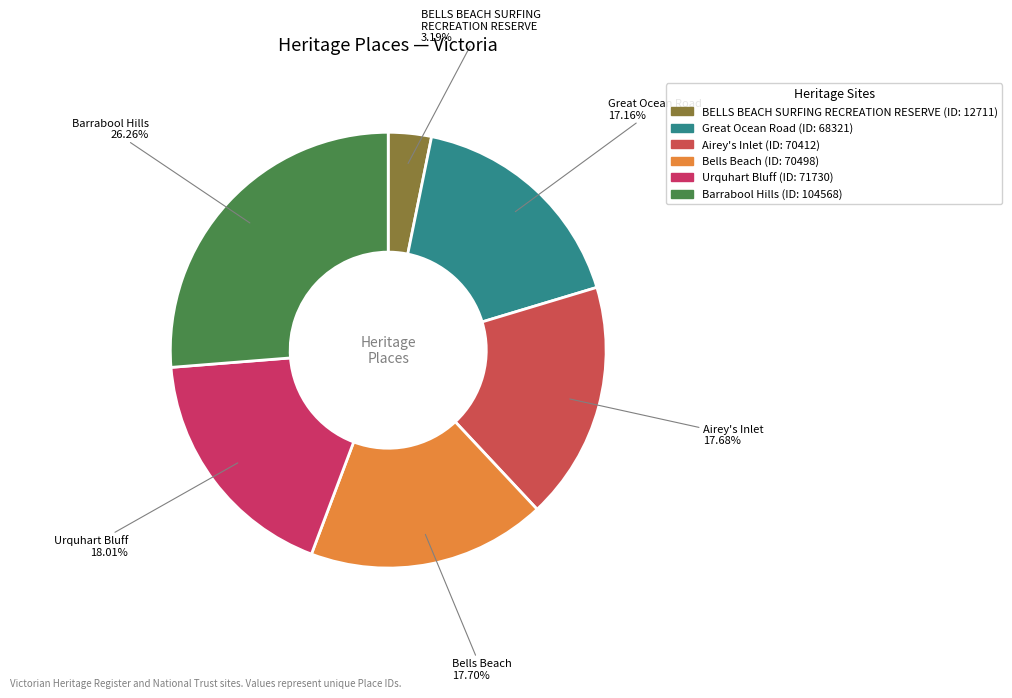

Which category has the smallest portion of the pie?

BELLS BEACH SURFING RECREATION RESERVE